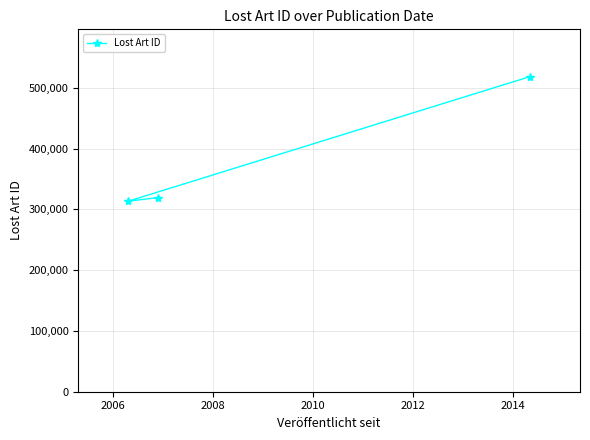

What is the difference between the maximum and minimum values?

205064